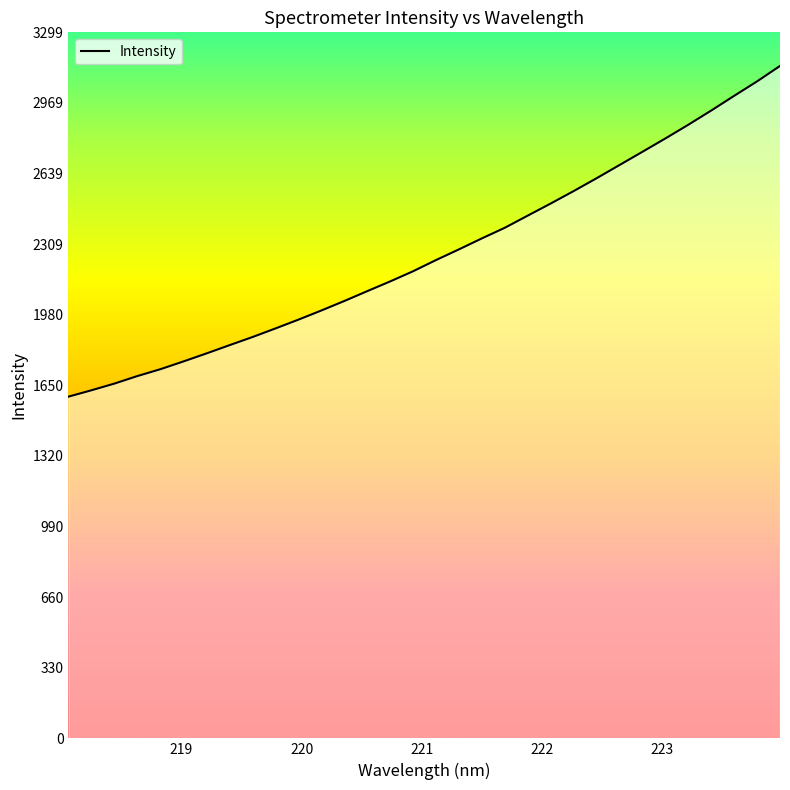

What is the minimum value shown in the chart?

1596.7